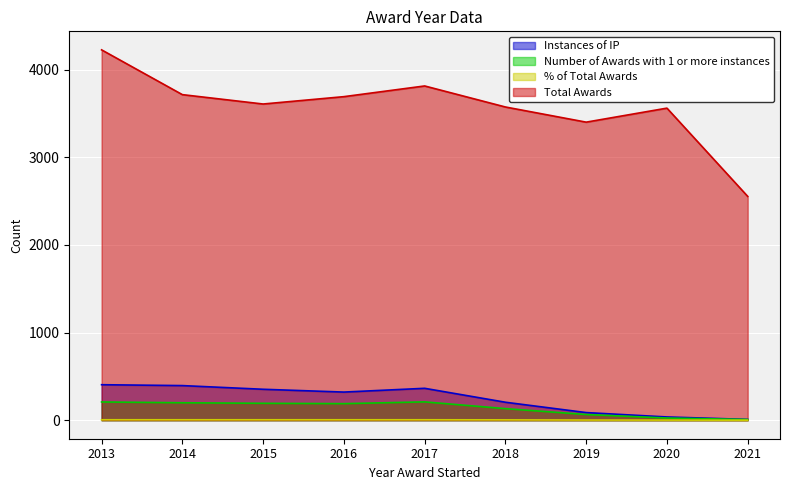

At which category is the sum across all series the highest?

2013